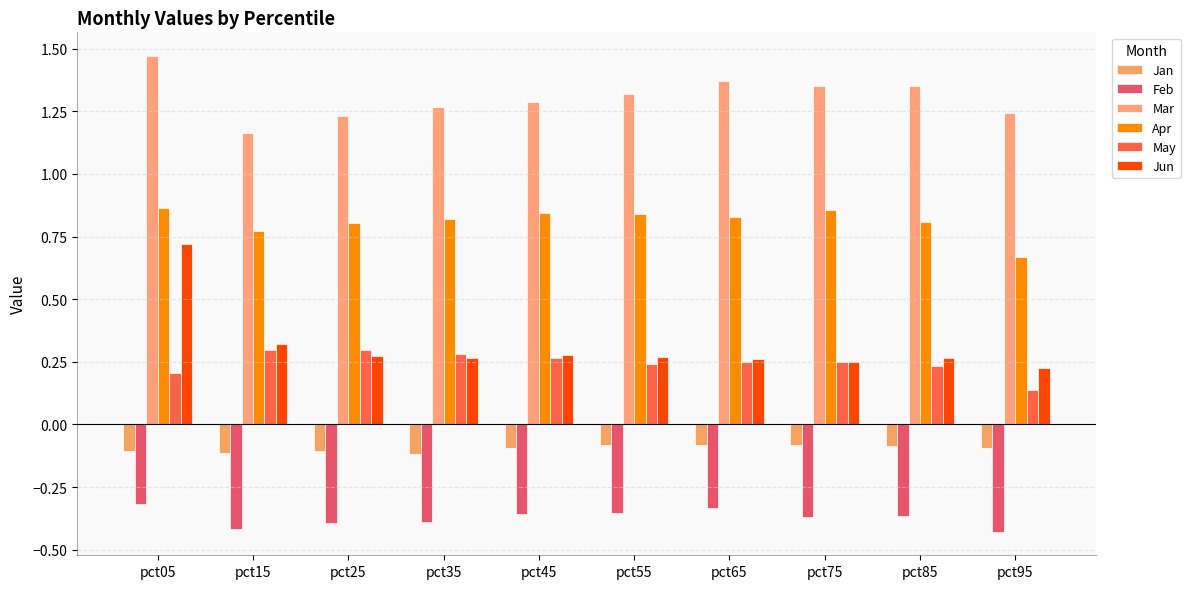

Does the chart contain any negative values?

Yes